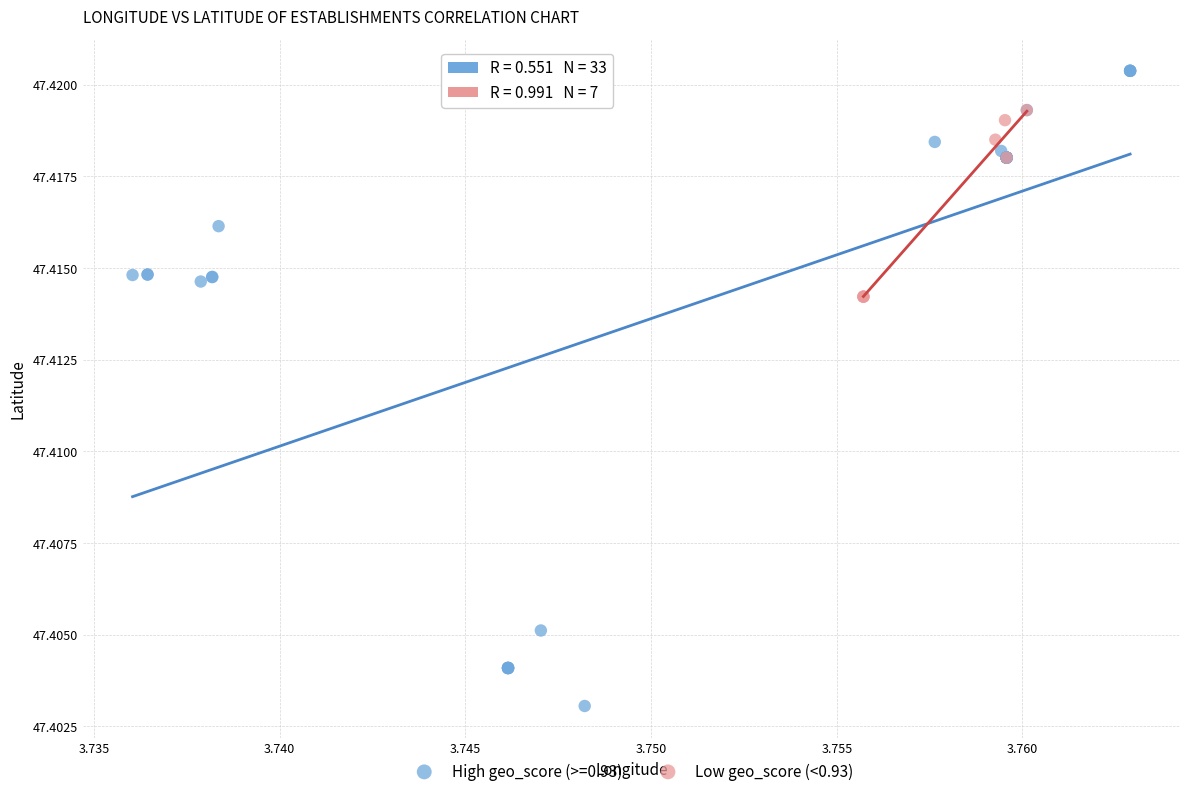

Which series has the largest Y range (max minus min)?

High geo_score (>=0.93)